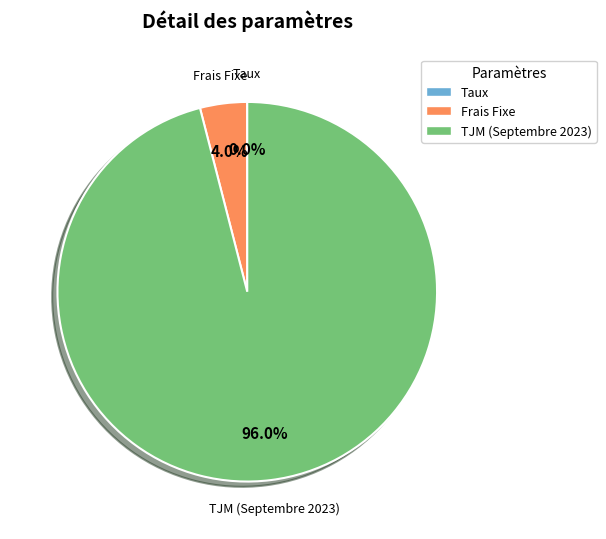

The Frais Fixe slice represents 4% of the pie. True or false?

True